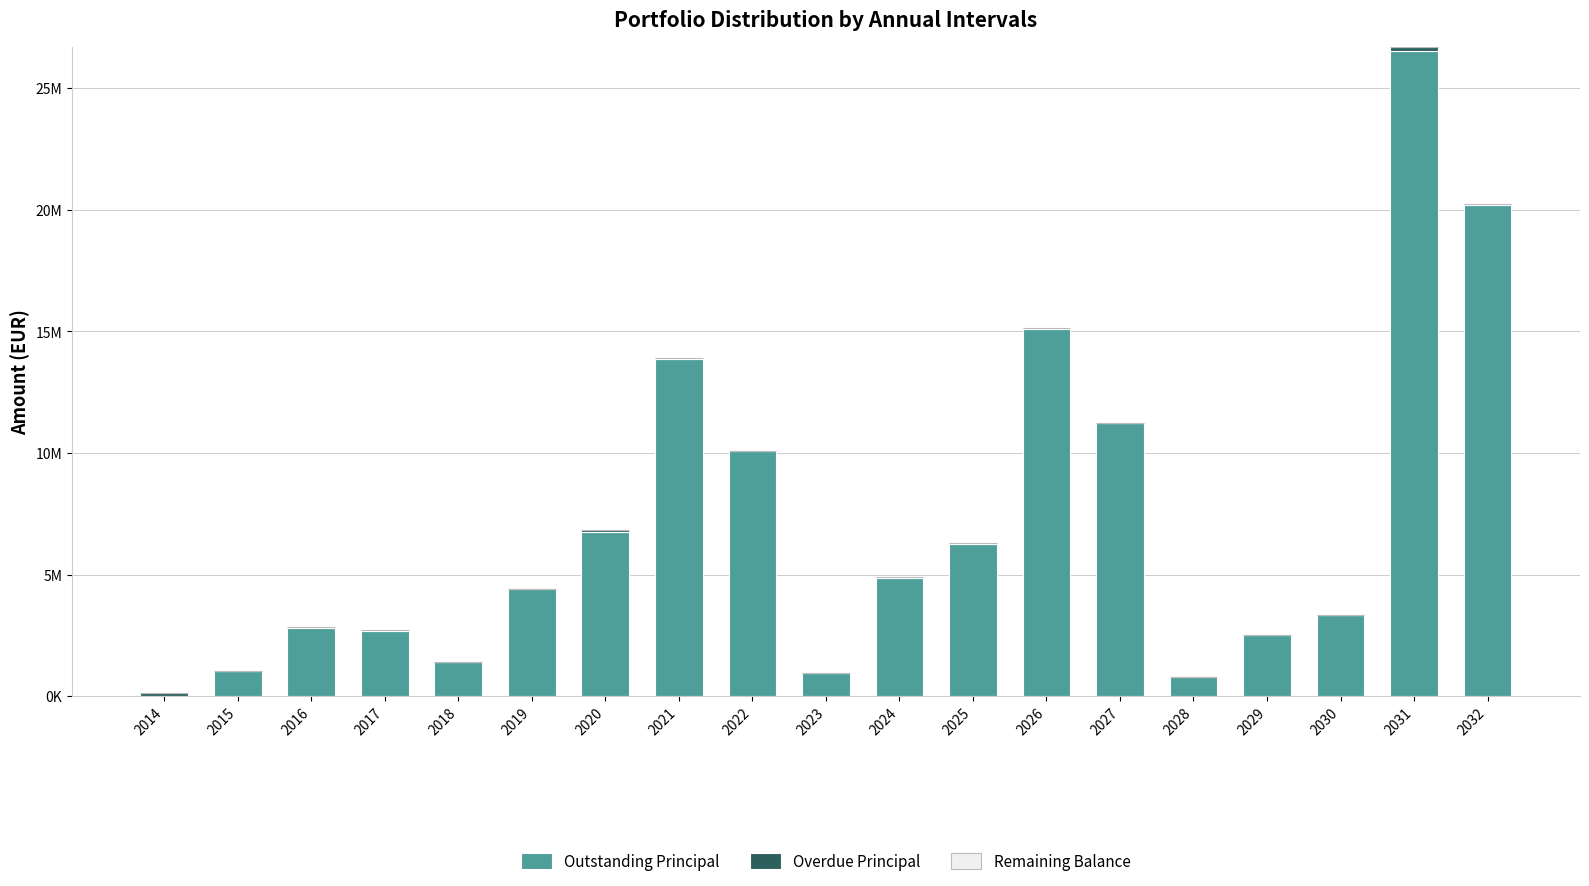

What is the total value across all series at 2017?

2711768.0